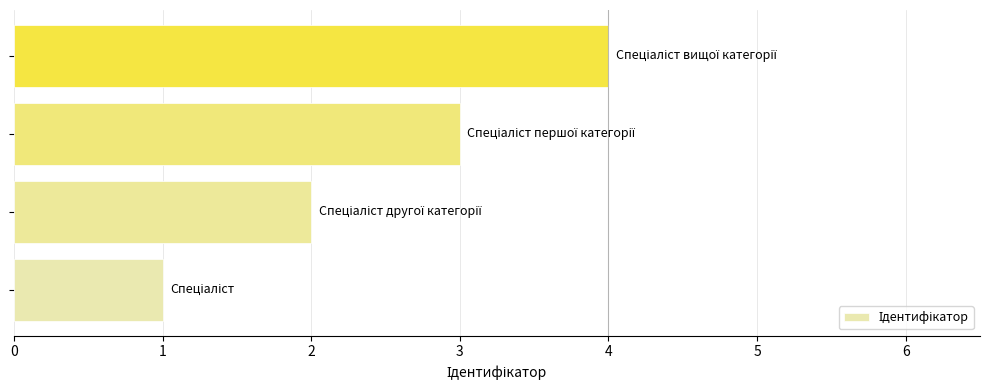

What is the difference between the maximum and minimum values?

3